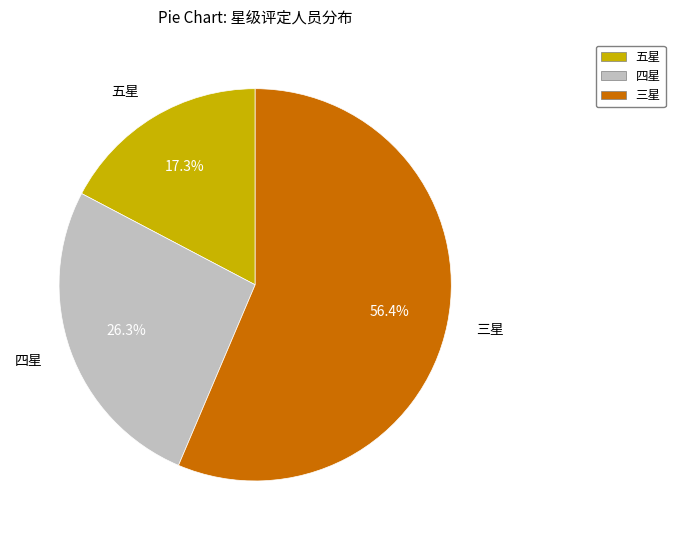

Between 四星 and 五星, which is larger?

四星